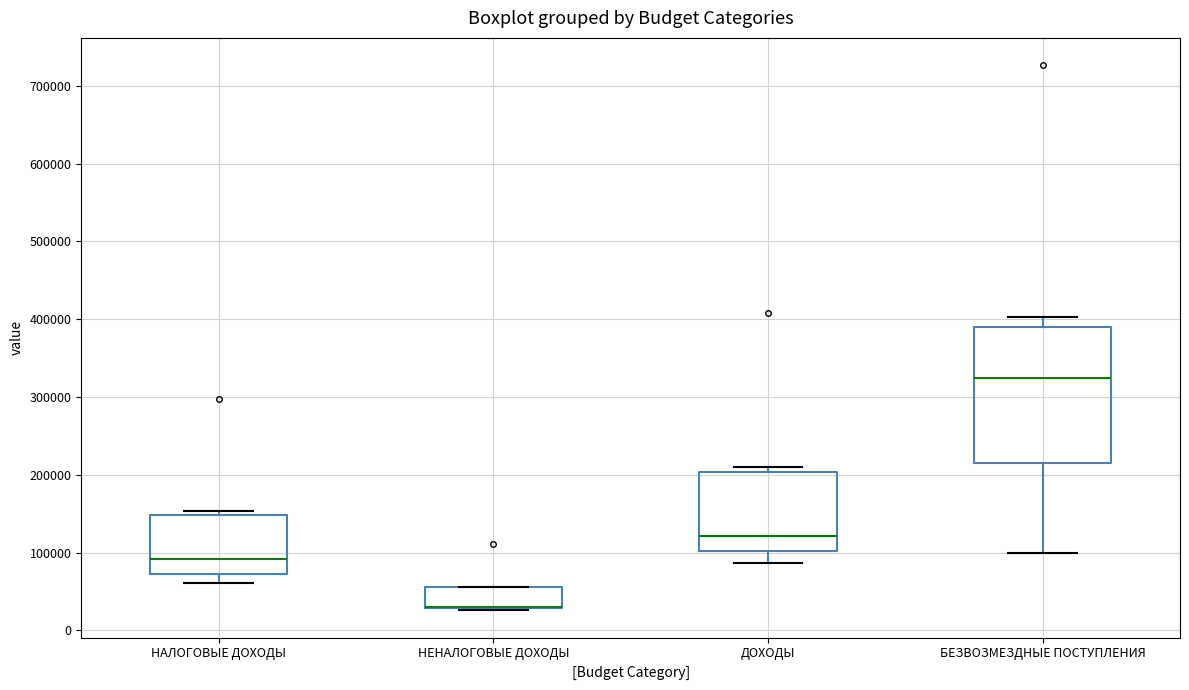

Reading left to right, read every box against the y-axis: the position of its median line, the range the box covers, and the ends of its whiskers. The values are not printed on the chart, so give them approximately, as read against the axis.

НАЛОГОВЫЕ ДОХОДЫ: median 90000, box 70000 to 150000, whiskers 60000 to 150000 (just above the box's upper edge)
НЕНАЛОГОВЫЕ ДОХОДЫ: median 30000 (drawn on the box's lower edge), box 30000 to 60000, whiskers 30000 to 60000
ДОХОДЫ: median 120000, box 100000 to 200000, whiskers 90000 to 210000
БЕЗВОЗМЕЗДНЫЕ ПОСТУПЛЕНИЯ: median 320000, box 220000 to 390000, whiskers 100000 to 400000